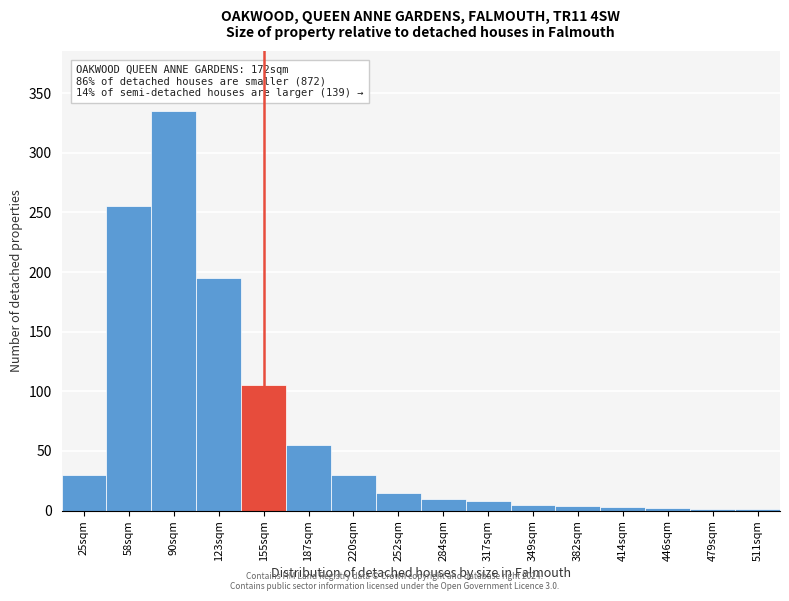

The chart shows a value of 3 at 414sqm. True or false?

True